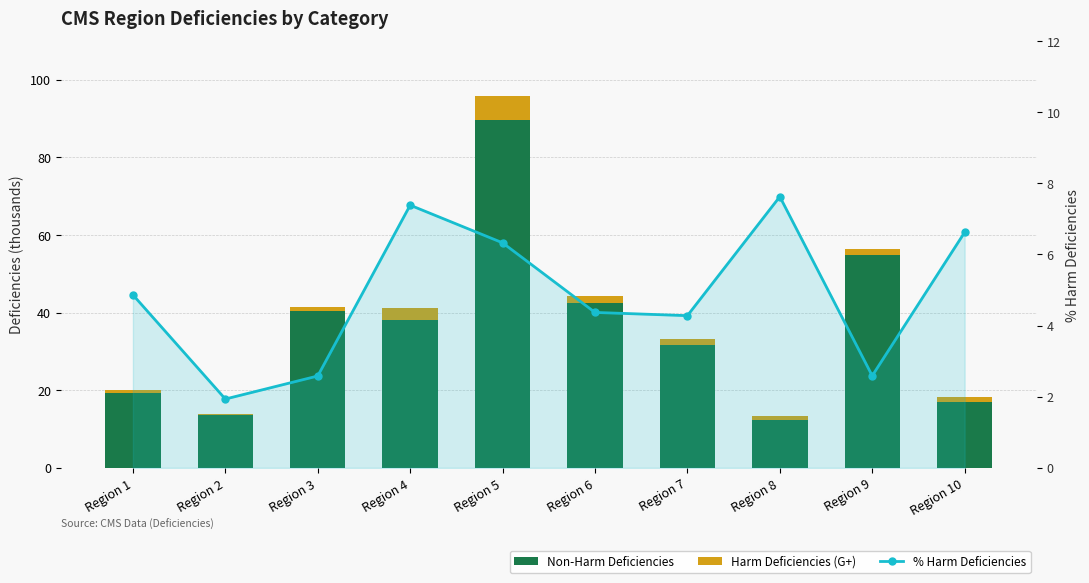

Reading left to right, extract all data points from this chart.

Non-Harm Deficiencies: Region 1=19.2	Region 2=13.5	Region 3=40.4	Region 4=38.1	Region 5=89.7	Region 6=42.4	Region 7=31.7	Region 8=12.2	Region 9=55.0	Region 10=17.1
Harm Deficiencies (G+): Region 1=1.0	Region 2=0.3	Region 3=1.1	Region 4=3.0	Region 5=6.1	Region 6=1.9	Region 7=1.4	Region 8=1.0	Region 9=1.5	Region 10=1.2
% Harm Deficiencies: Region 1=4.9	Region 2=1.9	Region 3=2.6	Region 4=7.4	Region 5=6.3	Region 6=4.4	Region 7=4.3	Region 8=7.6	Region 9=2.6	Region 10=6.6